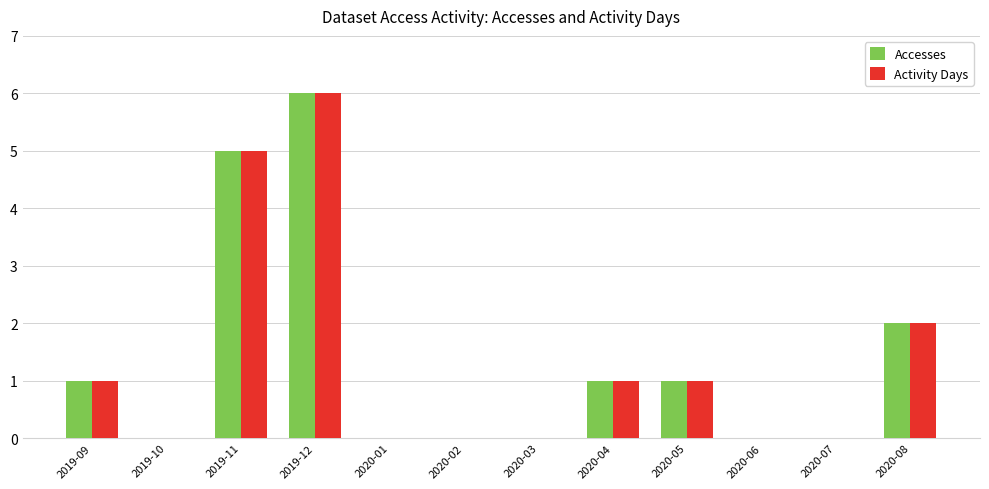

Reading right to left, transcribe all the data shown in this chart.

Accesses: 2020-08=2	2020-07=0	2020-06=0	2020-05=1	2020-04=1	2020-03=0	2020-02=0	2020-01=0	2019-12=6	2019-11=5	2019-10=0	2019-09=1
Activity Days: 2020-08=2	2020-07=0	2020-06=0	2020-05=1	2020-04=1	2020-03=0	2020-02=0	2020-01=0	2019-12=6	2019-11=5	2019-10=0	2019-09=1